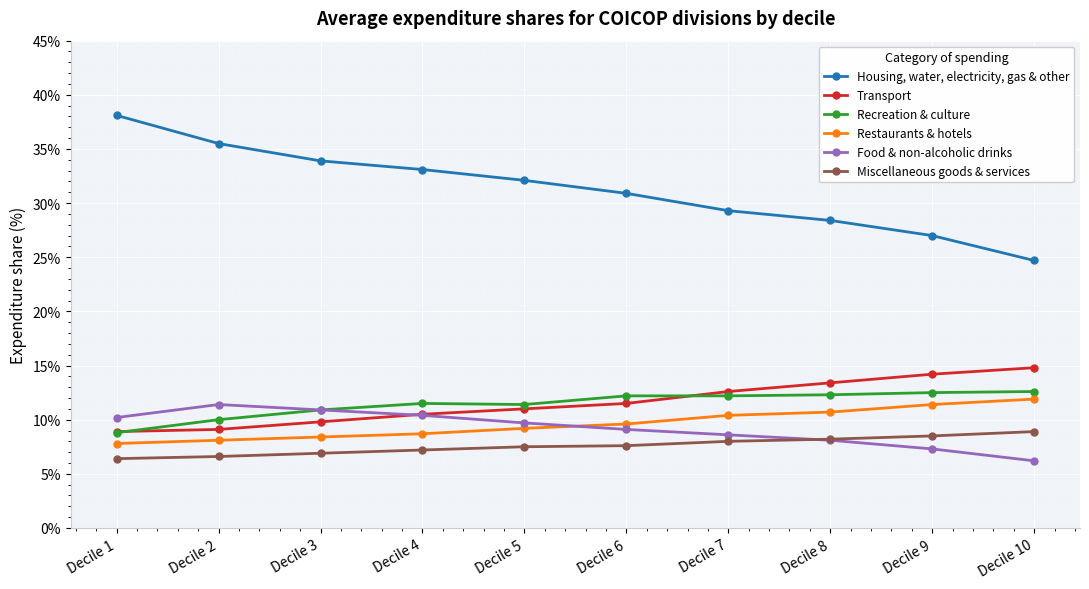

What is the total value across all series at Decile 6?

80.9